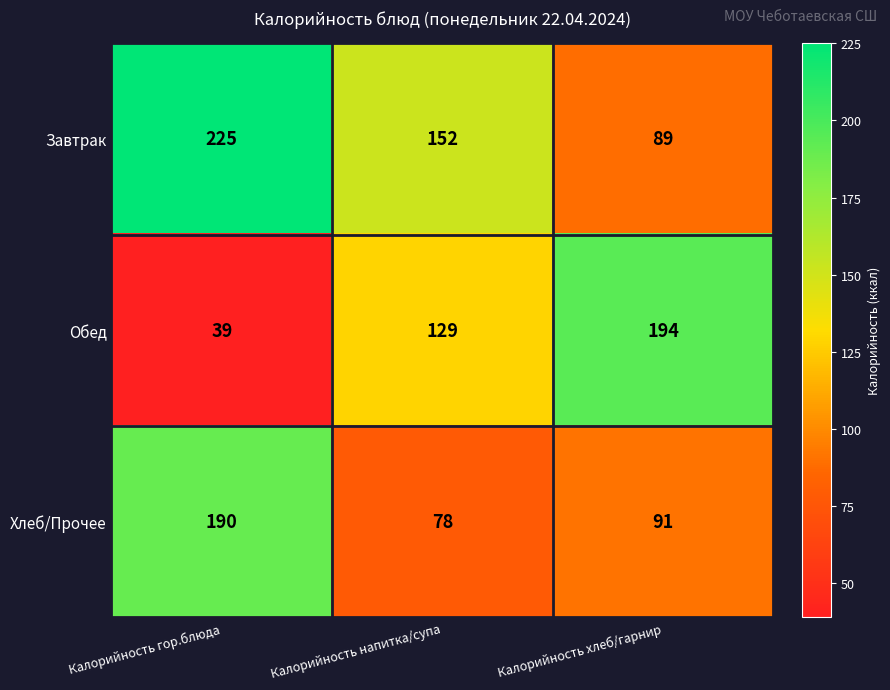

How many data points does each series have?

3